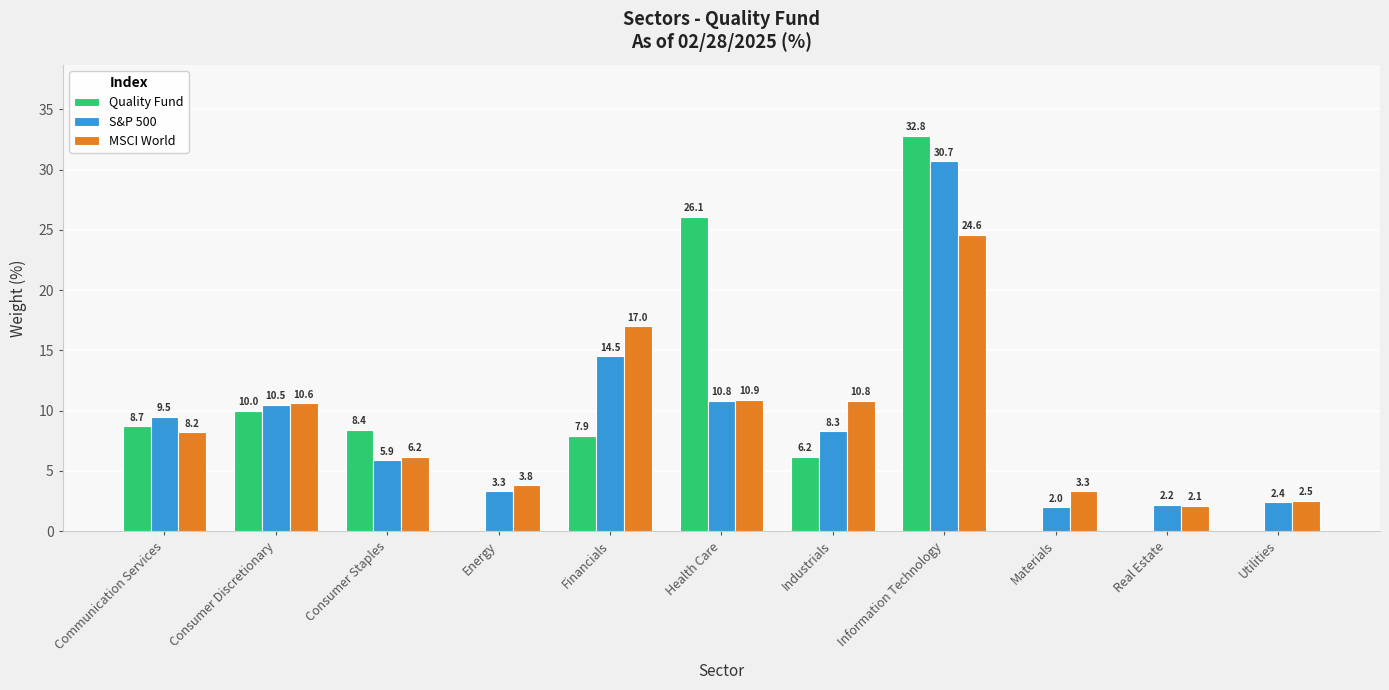

Is it true that Quality Fund equals 9.8 at Industrials?

False